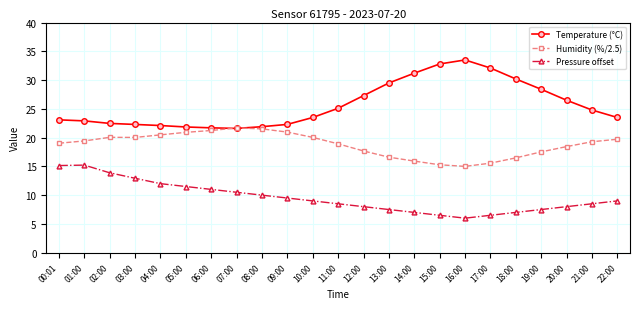

What value does the Temperature (°C) series have at 01:00?

22.9